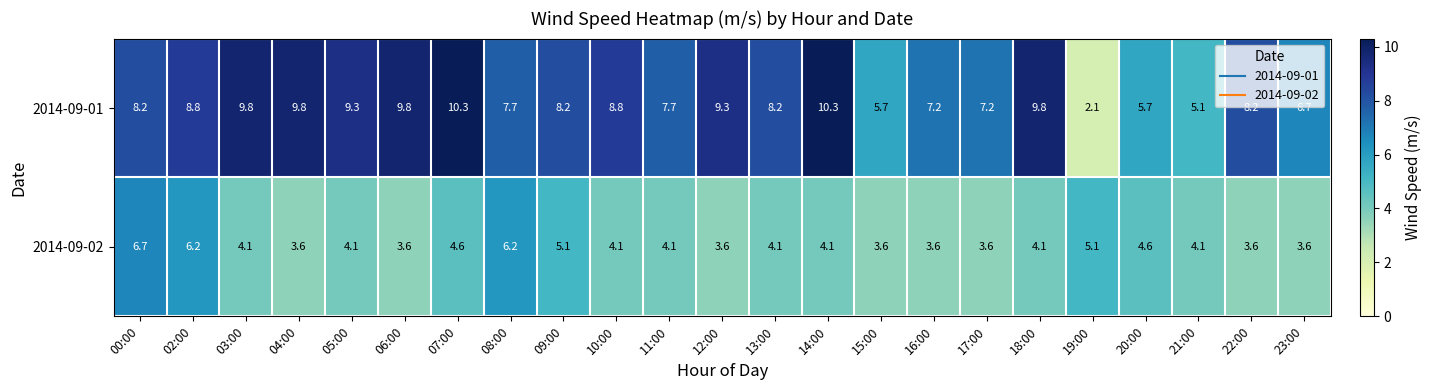

Where does the 2014-09-01 series first go above 8?

00:00